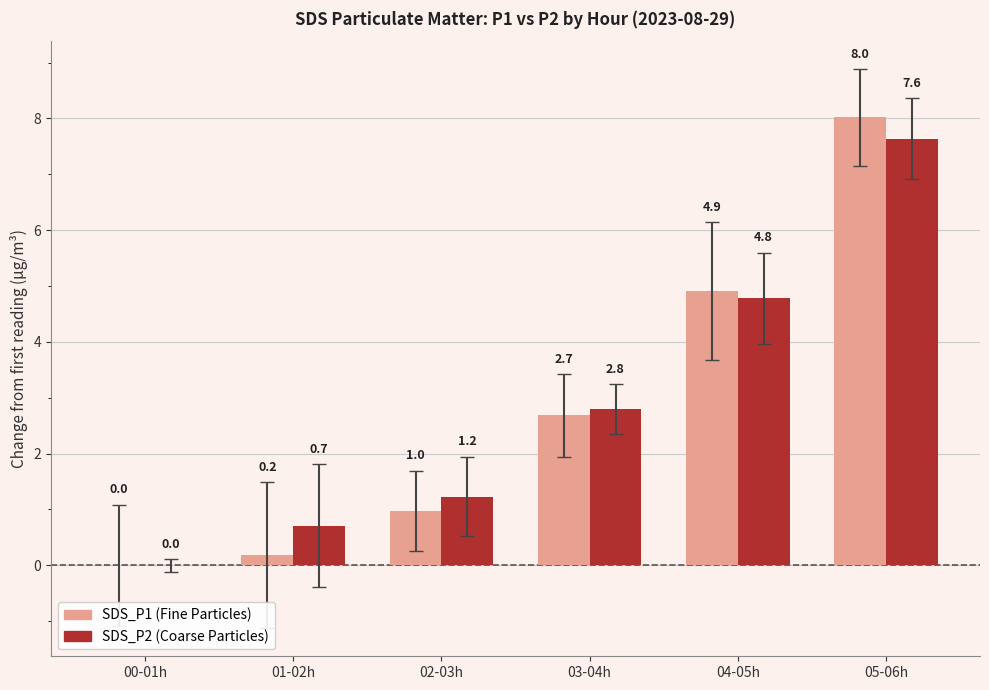

Which series changed the most between 00-01h and 04-05h?

SDS_P1 (Fine Particles)